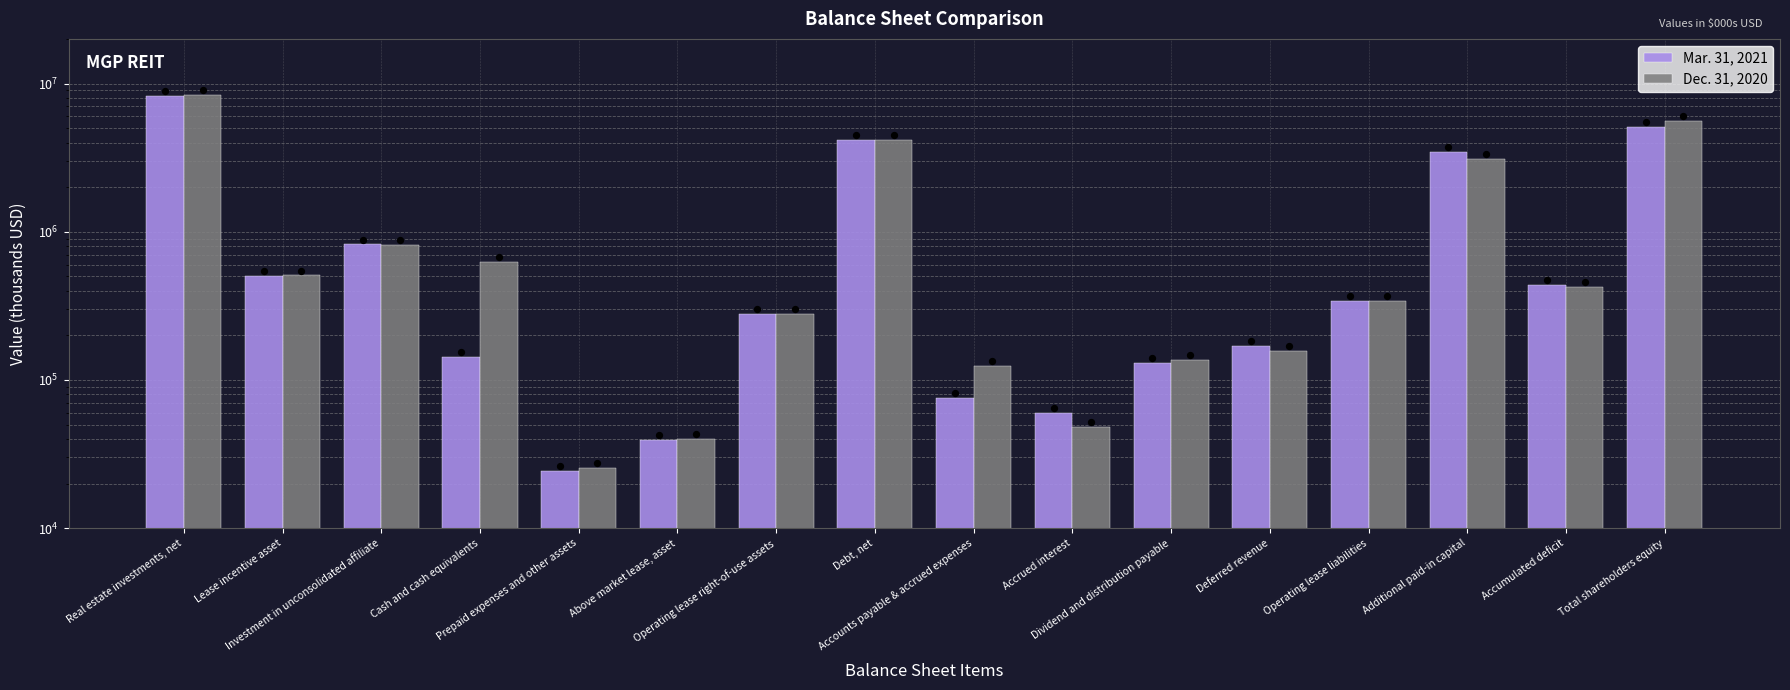

What is the total value across all series at Accrued interest?

108015